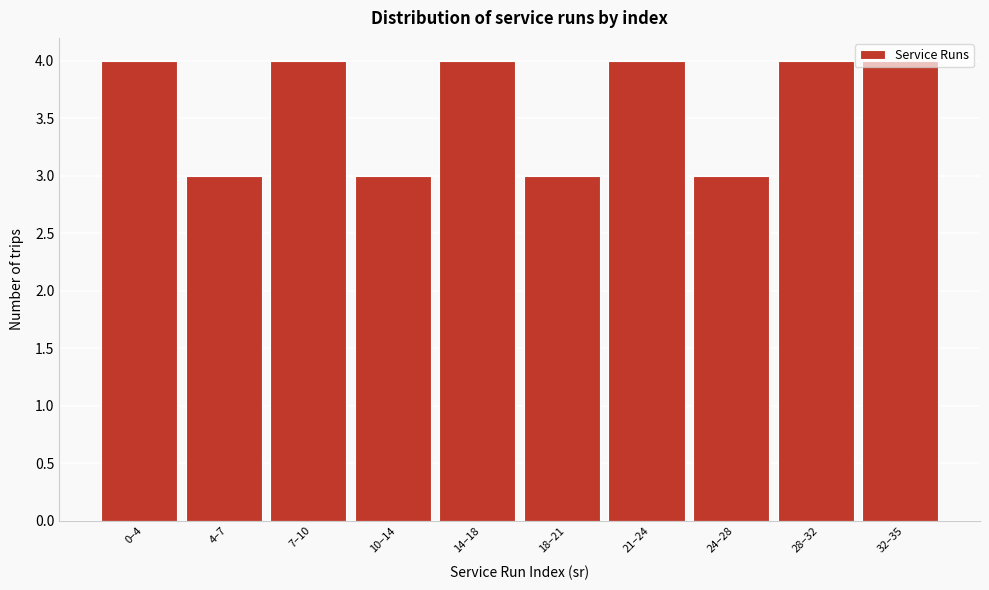

What is the label of the 1st bar from the right?

32–35